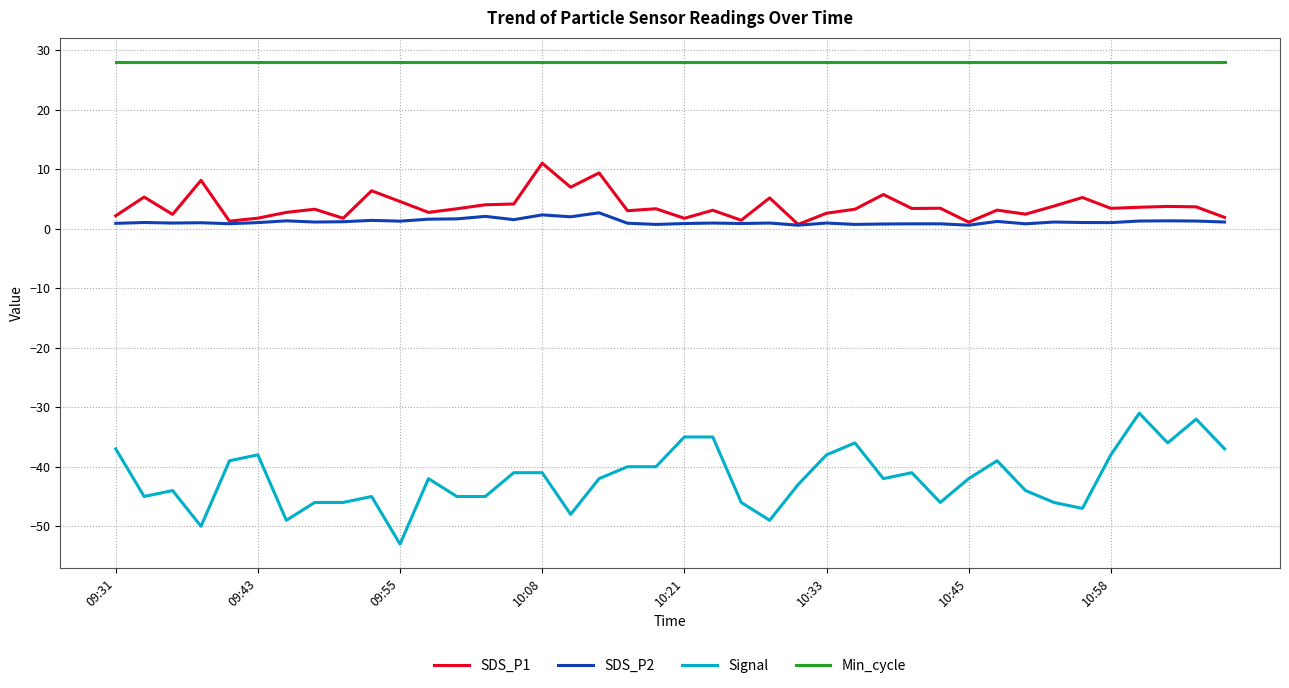

What is the smallest value displayed?

-53.0